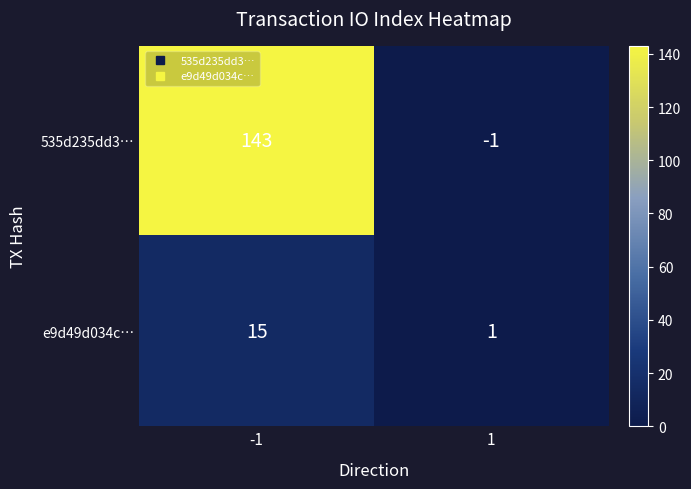

At which category does the chart reach its peak across all series?

-1